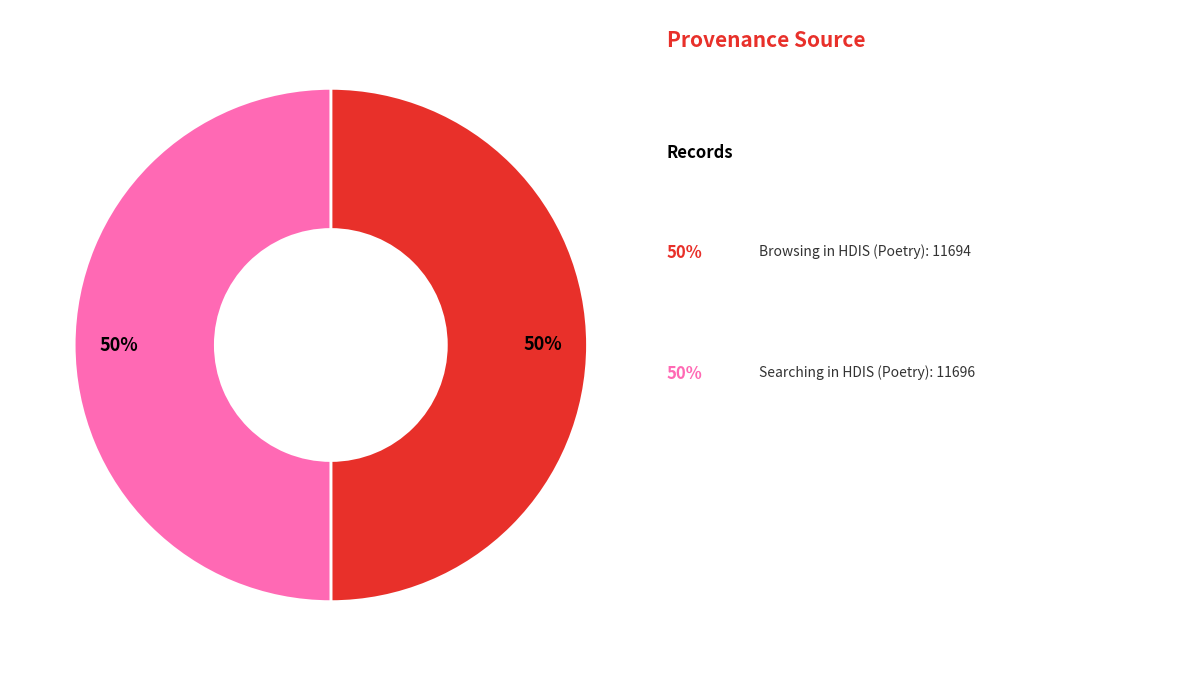

To the nearest percent, what is the average slice percentage?

50%